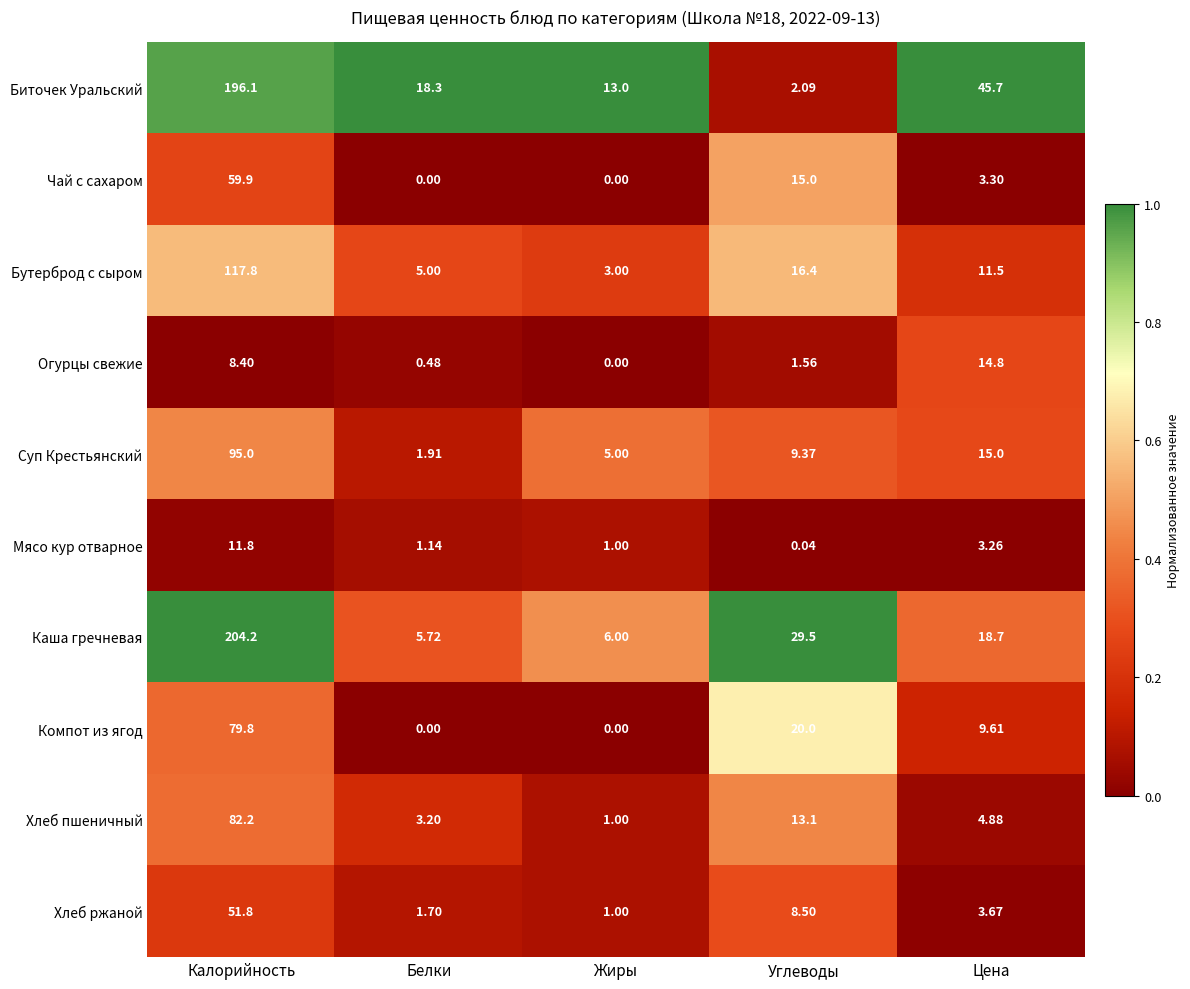

Between Жиры and Цена, which series saw the biggest shift?

Биточек Уральский